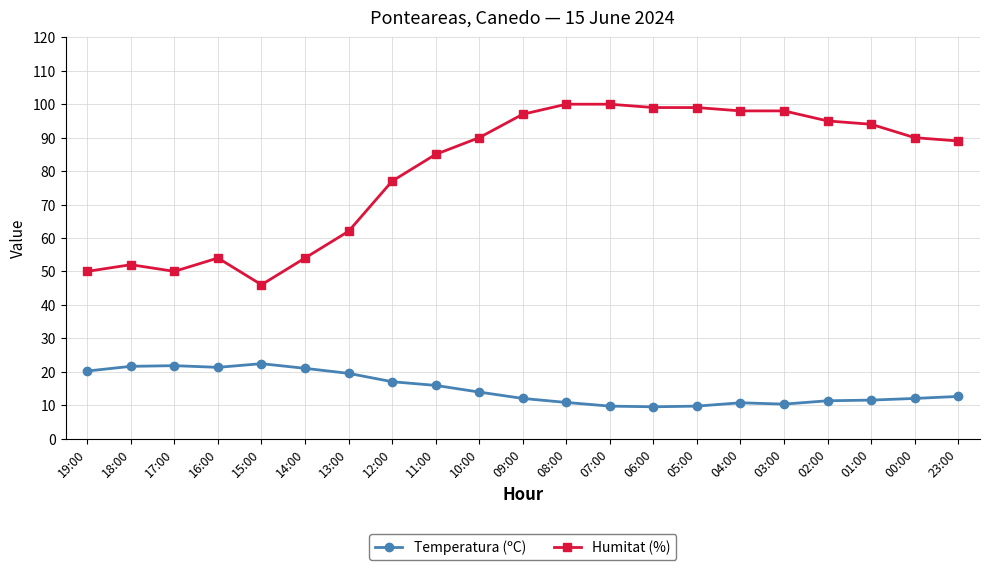

True or false: Humitat (%) and Temperatura (ºC) cross at least once.

False